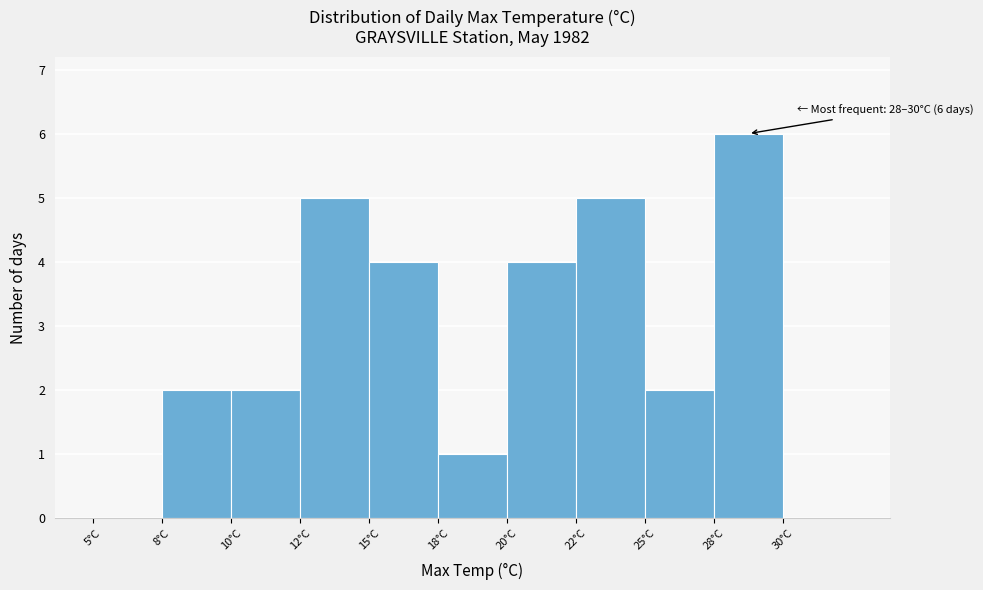

Reading right to left, transcribe all the data shown in this chart.

30°C=0	28°C=6	25°C=2	22°C=5	20°C=4	18°C=1	15°C=4	12°C=5	10°C=2	8°C=2	5°C=0